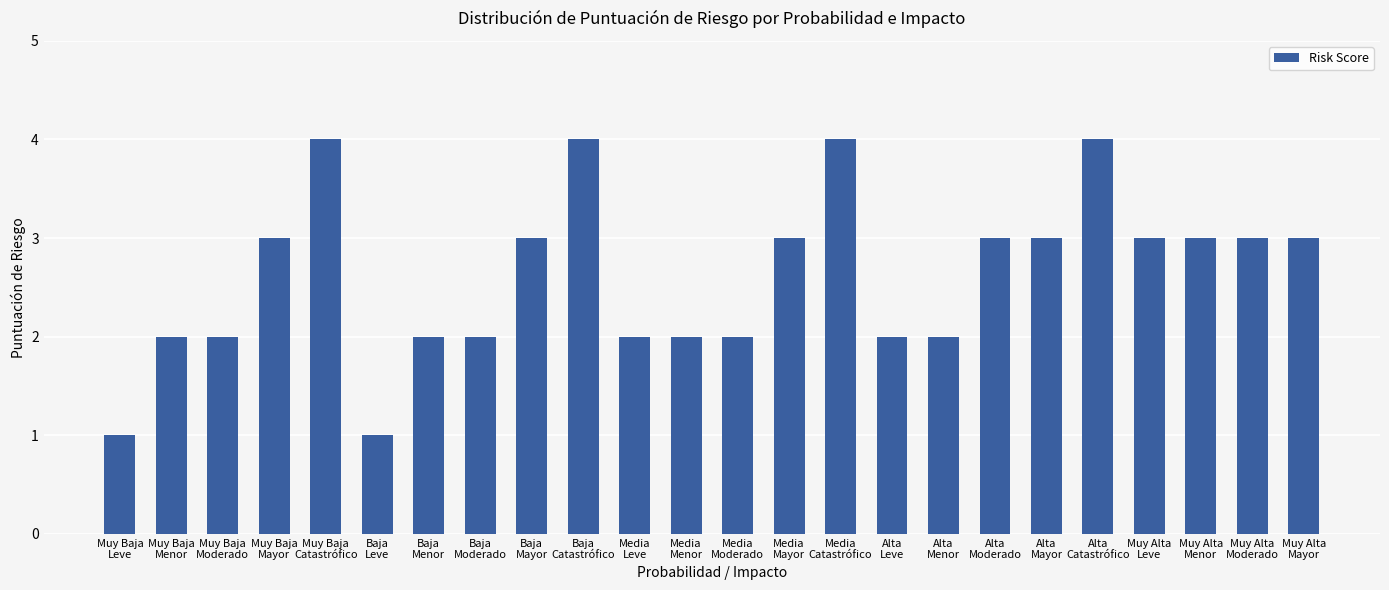

Is it true that the value at Muy Alta
Leve is 3?

True